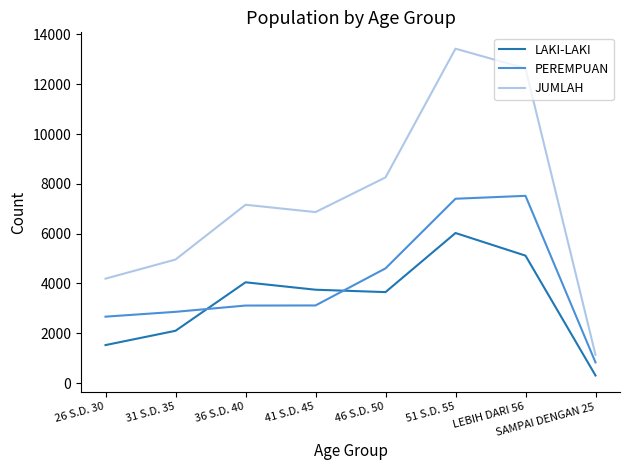

At which label does JUMLAH reach its peak?

51 S.D. 55